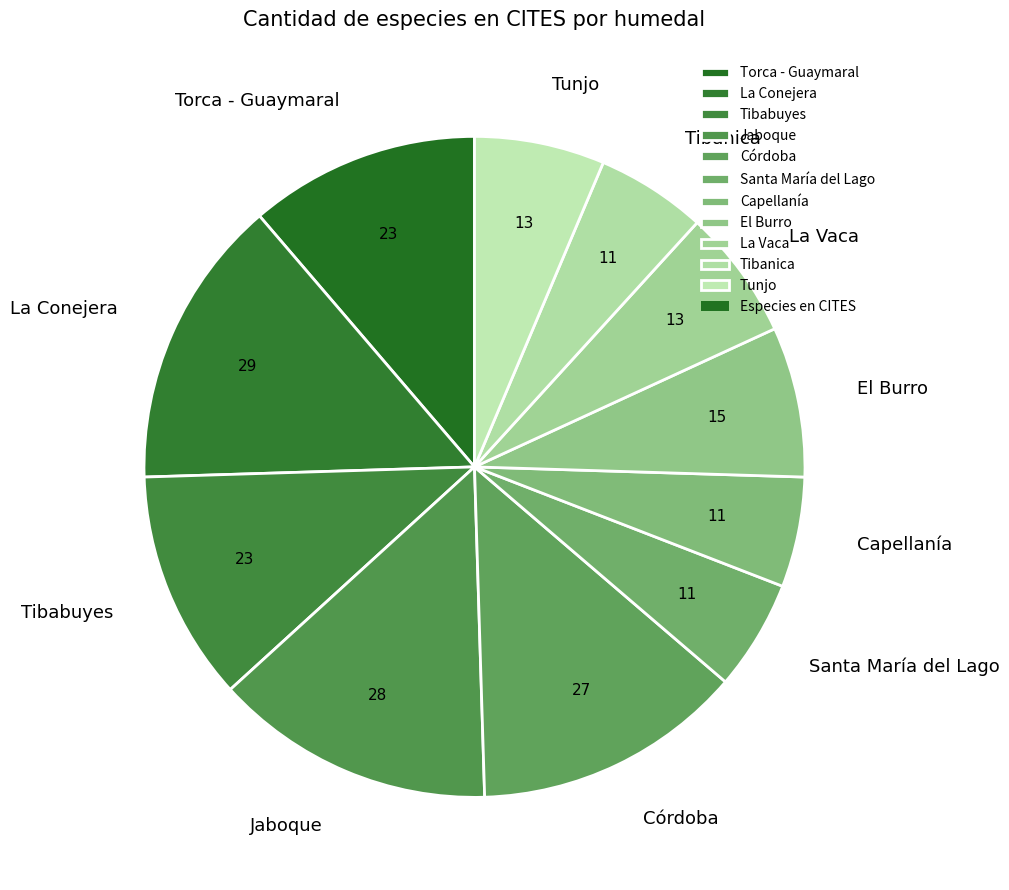

Is there any slice that represents more than half of the pie?

No